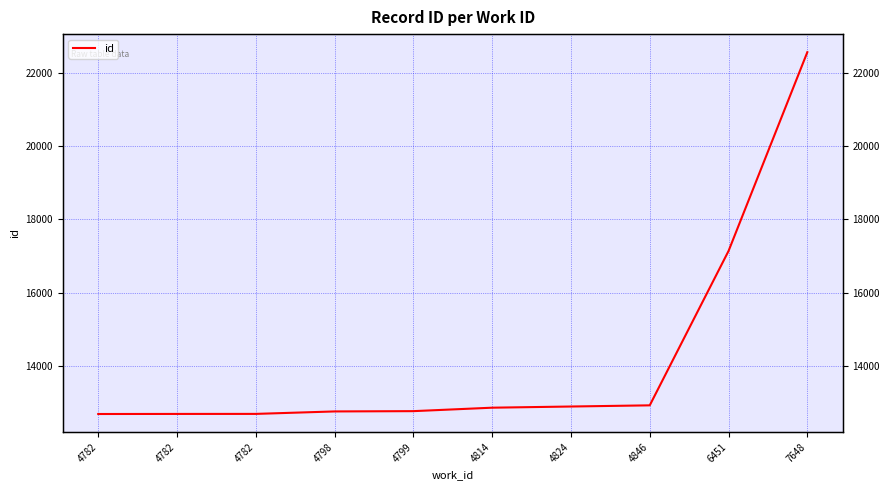

Where is the data nearest to the value 17625?

6451